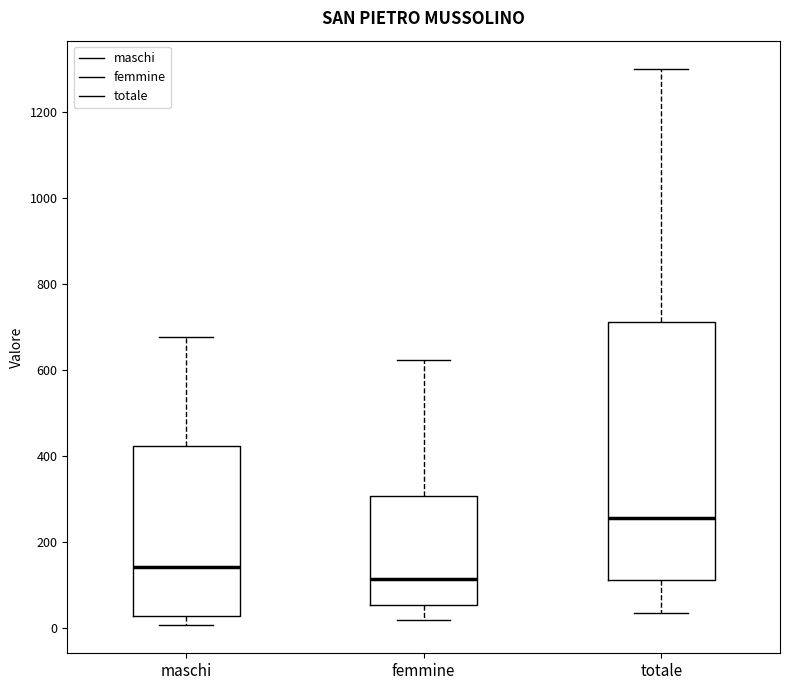

Reading left to right, read every box against the y-axis: the position of its median line, the range the box covers, and the ends of its whiskers. The values are not printed on the chart, so give them approximately, as read against the axis.

maschi: median 140, box 20 to 420, whiskers 0 to 680
femmine: median 120, box 60 to 300, whiskers 20 to 620
totale: median 260, box 120 to 720, whiskers 40 to 1300